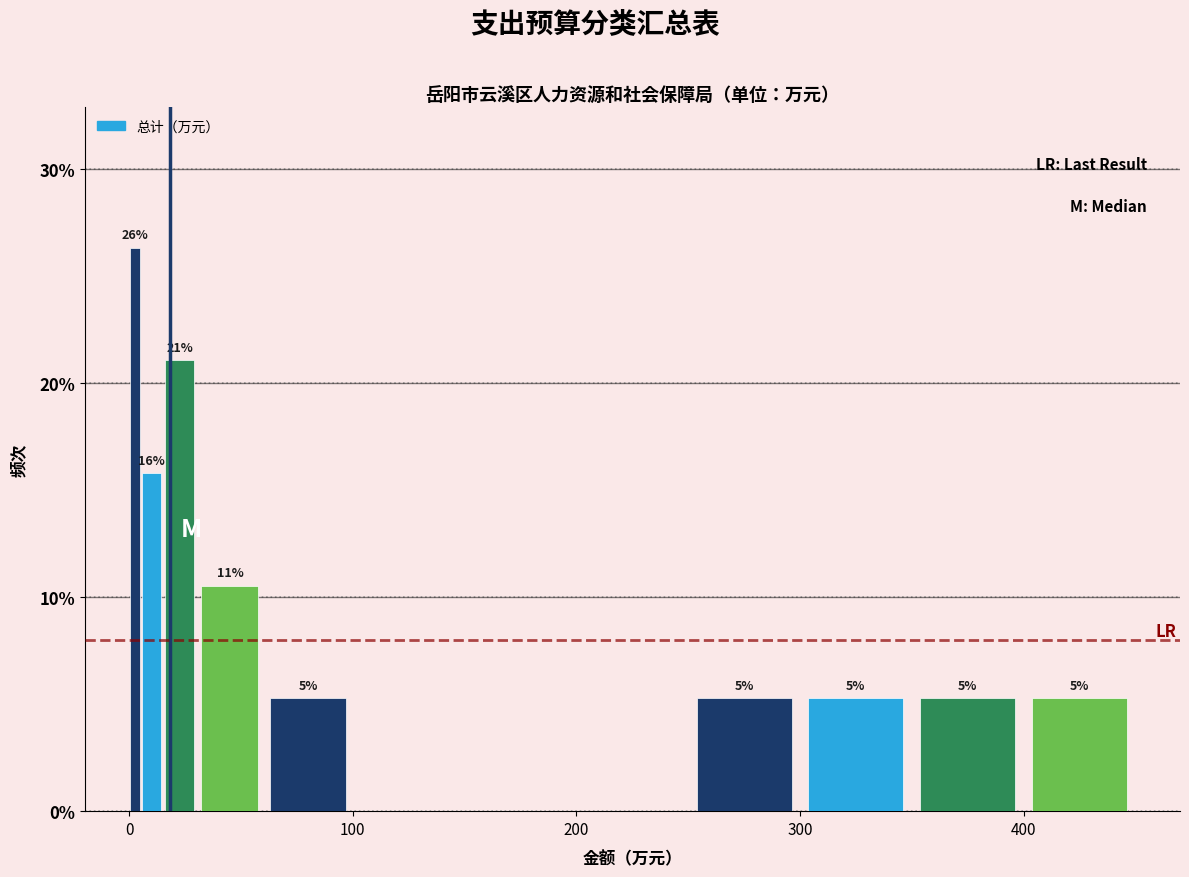

Read against the x-axis, roughly where is the centre of the tallest bar?

0